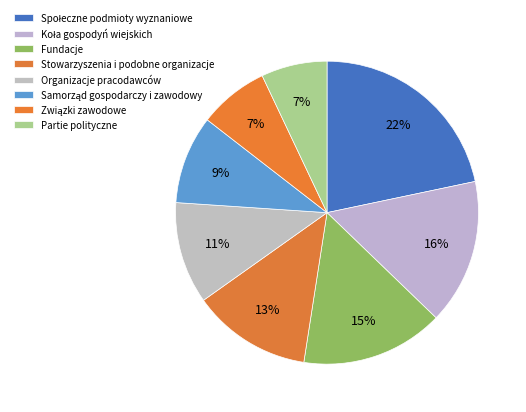

Does Fundacje represent more than half of the total?

No